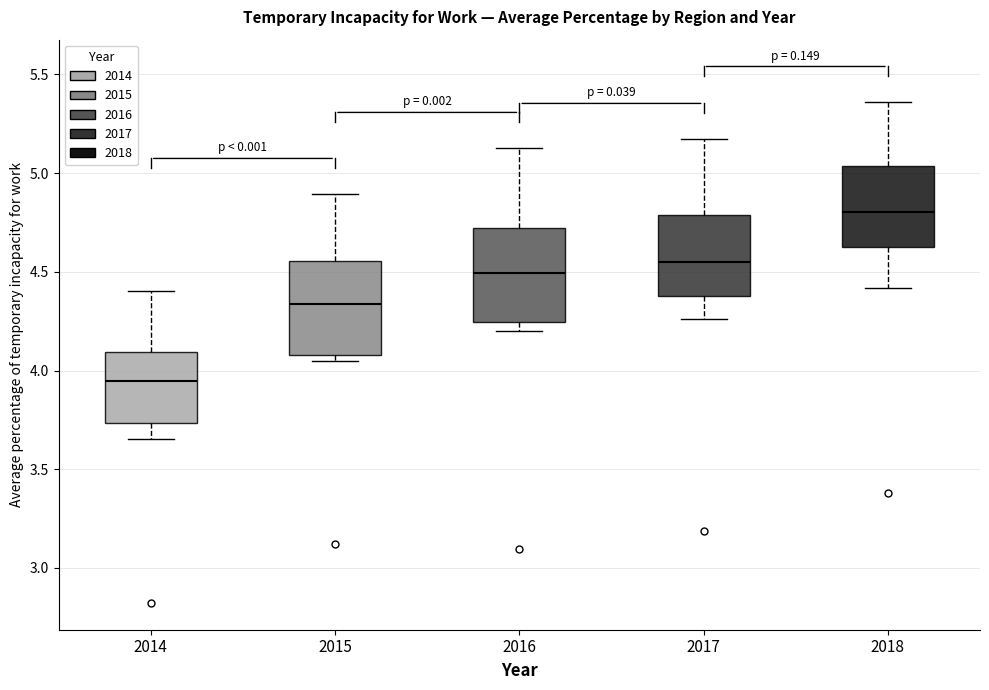

Reading left to right, read every box against the y-axis: the position of its median line, the range the box covers, and the ends of its whiskers. The values are not printed on the chart, so give them approximately, as read against the axis.

2014: median 3.95, box 3.75 to 4.10, whiskers 3.65 to 4.40
2015: median 4.35, box 4.10 to 4.55, whiskers 4.05 to 4.90
2016: median 4.50, box 4.25 to 4.70, whiskers 4.20 to 5.15
2017: median 4.55, box 4.40 to 4.80, whiskers 4.25 to 5.15
2018: median 4.80, box 4.65 to 5.05, whiskers 4.40 to 5.35